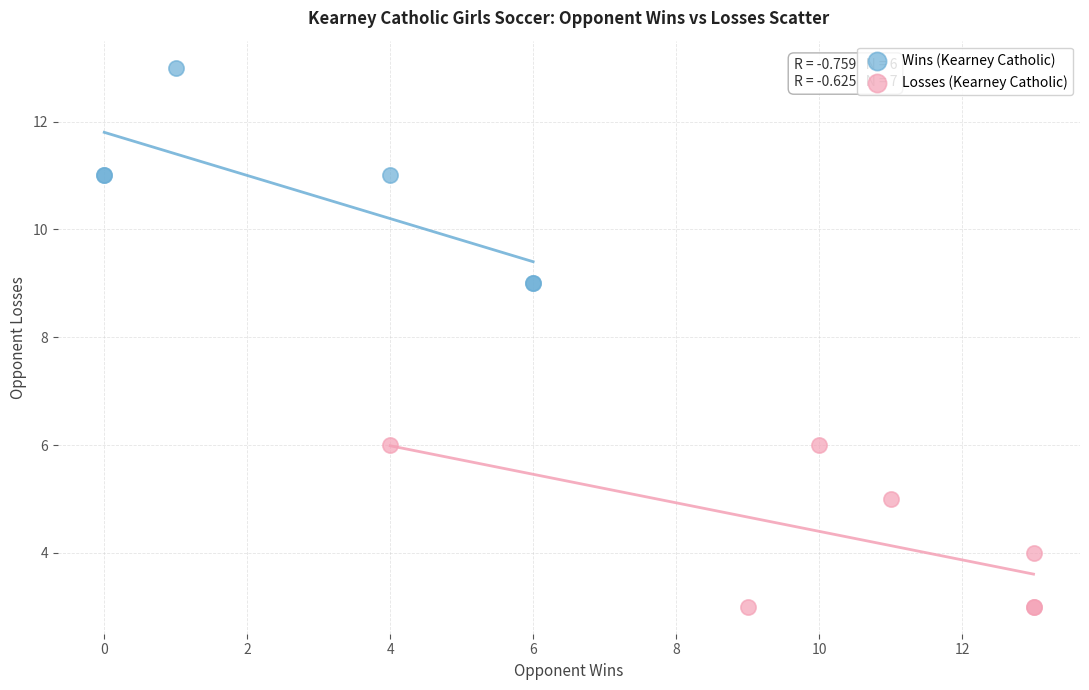

Which series has the largest Y range (max minus min)?

Wins (Kearney Catholic)